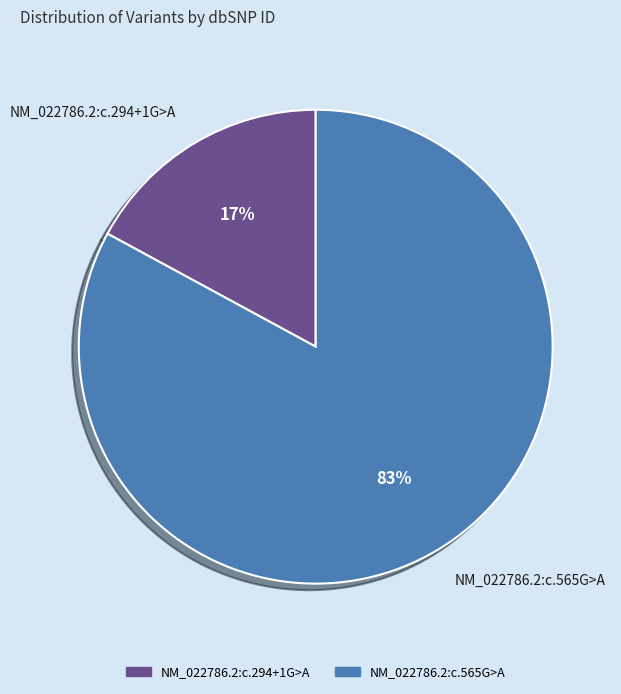

Which category has the biggest portion of the pie?

NM_022786.2:c.565G>A